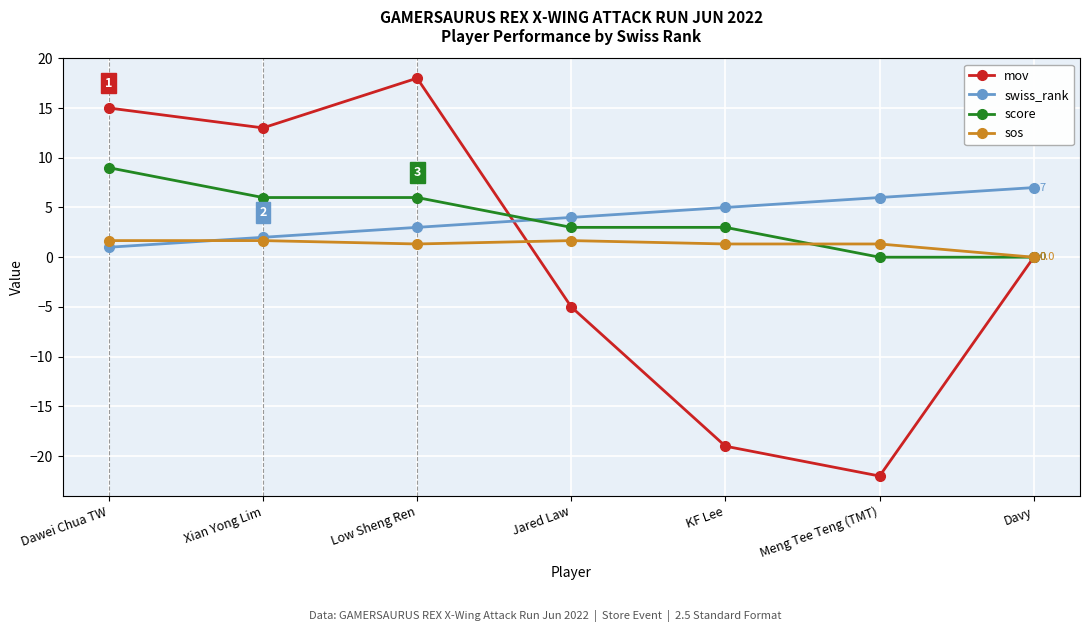

Which series has the largest range (max minus min)?

mov